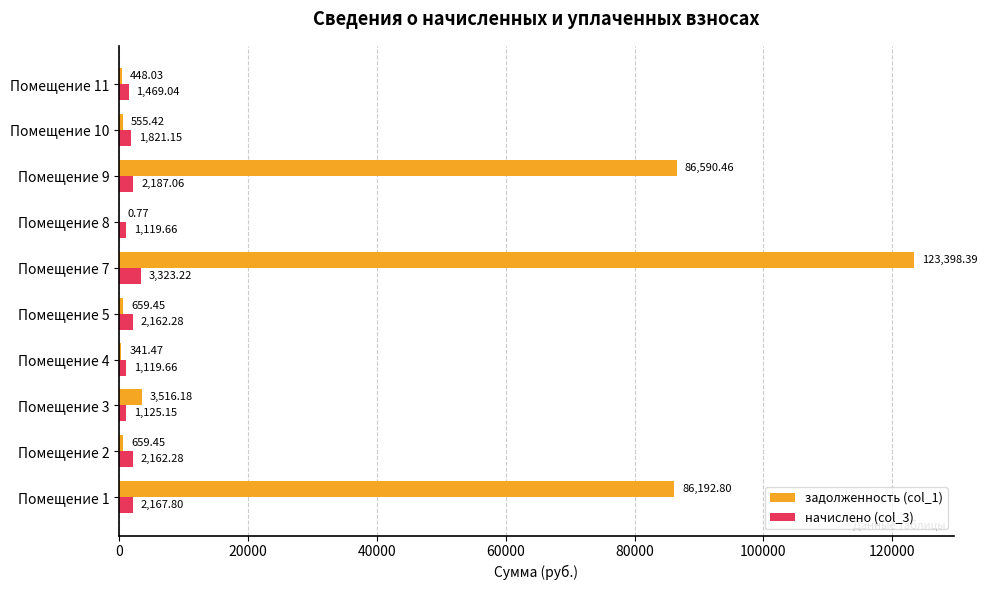

How many data points in задолженность (col_1) are above 659?

6